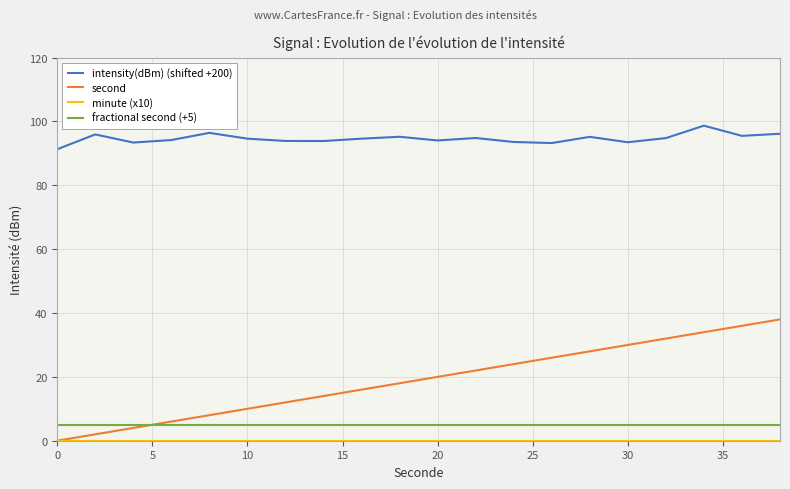

Which series has the largest range (max minus min)?

second